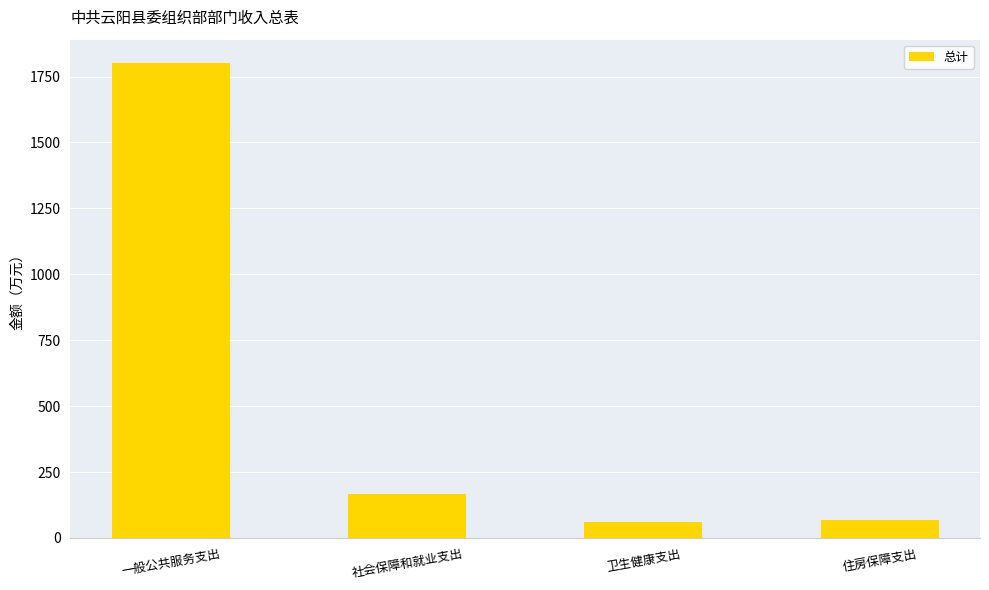

Where is the data nearest to the value 929?

社会保障和就业支出